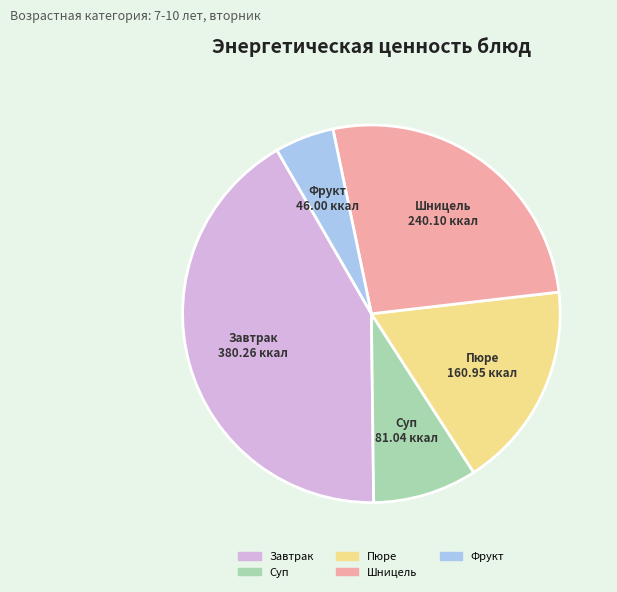

Is there any slice that represents more than half of the pie?

No